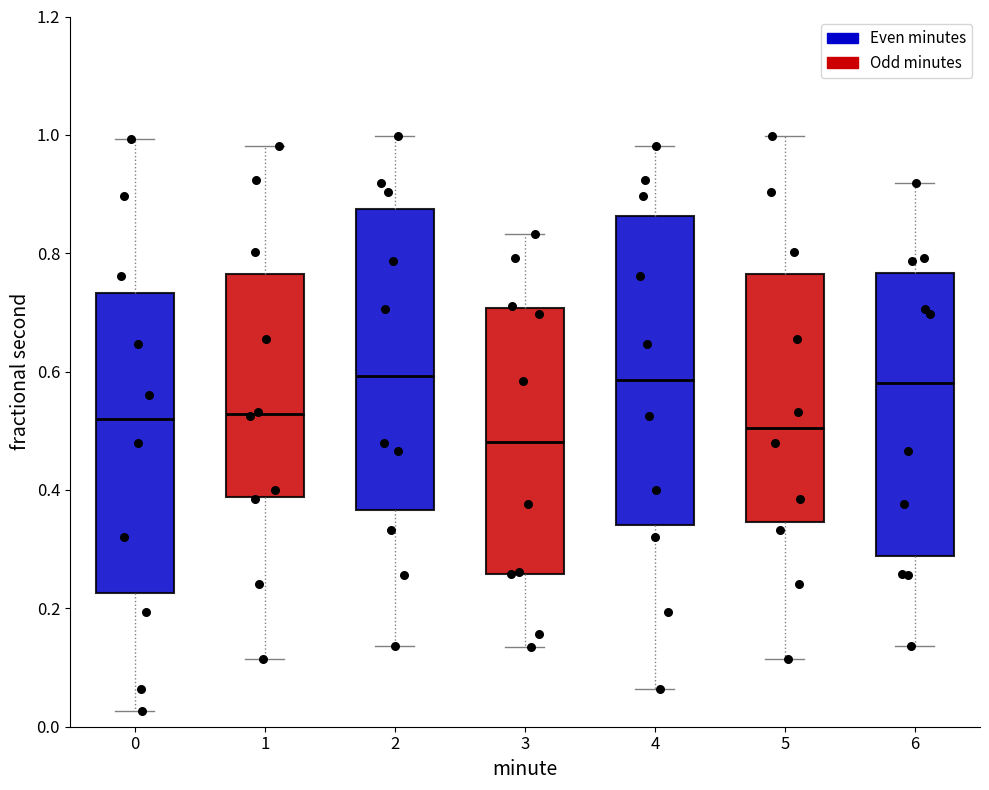

Where is the upper edge of the box at x = 1 on the y-axis? The values are not printed on the chart, so give them approximately, as read against the axis.

0.76